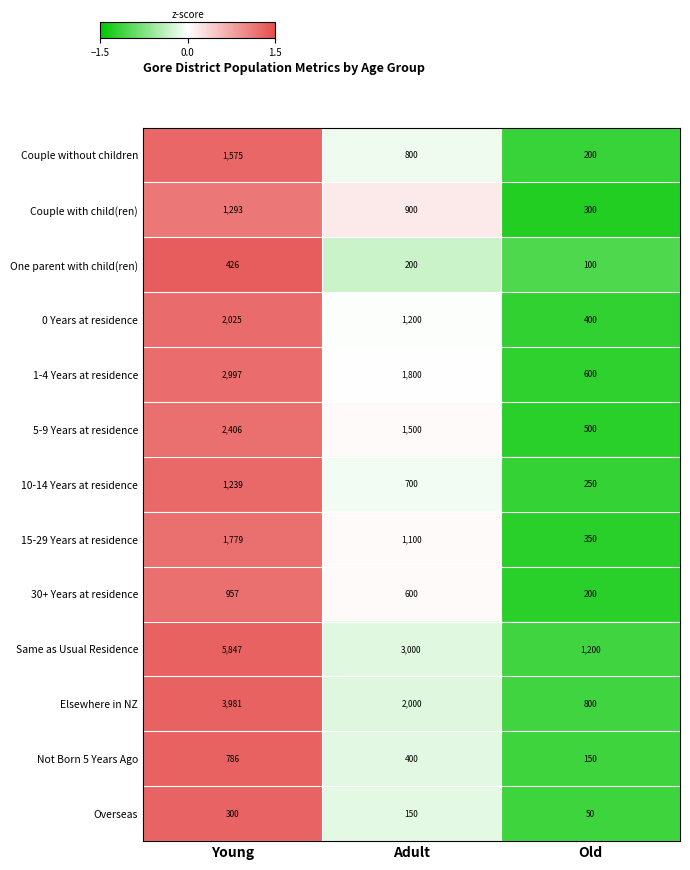

The value of Overseas at Adult is 47. True or false?

False